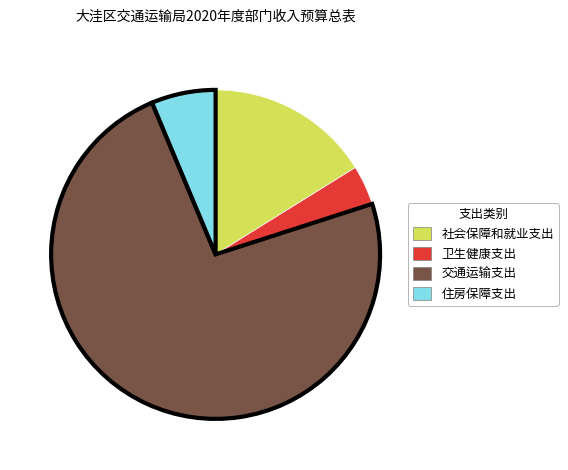

Do 住房保障支出 and 卫生健康支出 together represent more than half of the pie?

No